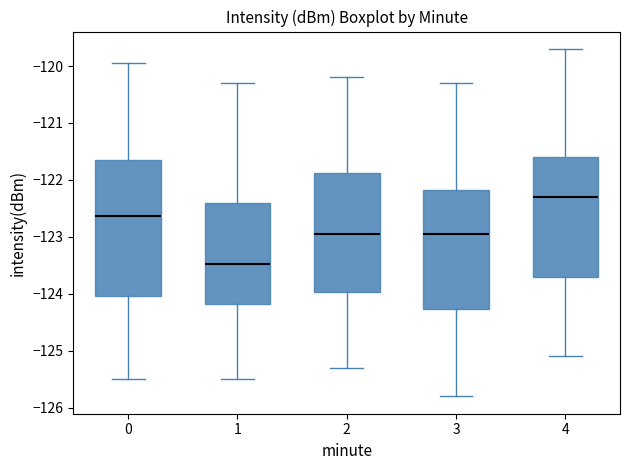

Which box's median line is the lowest?

1